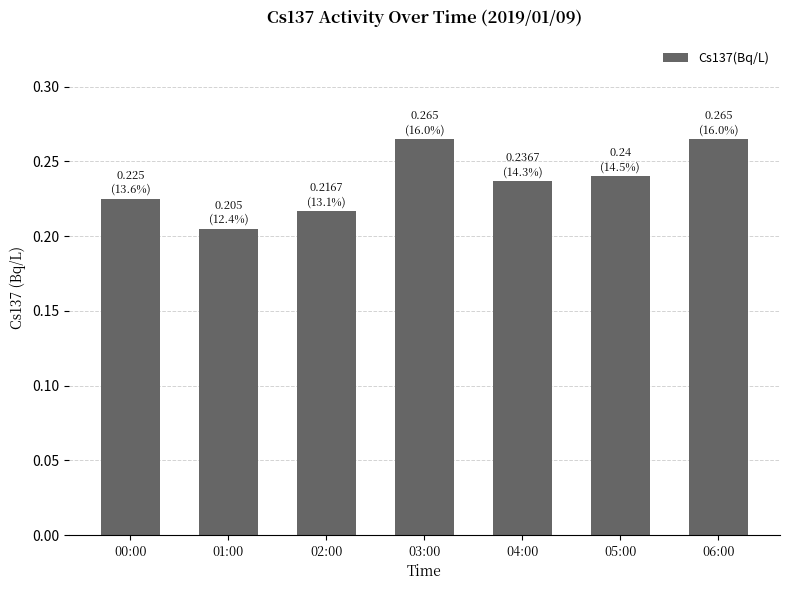

What position from the left is 05:00?

6